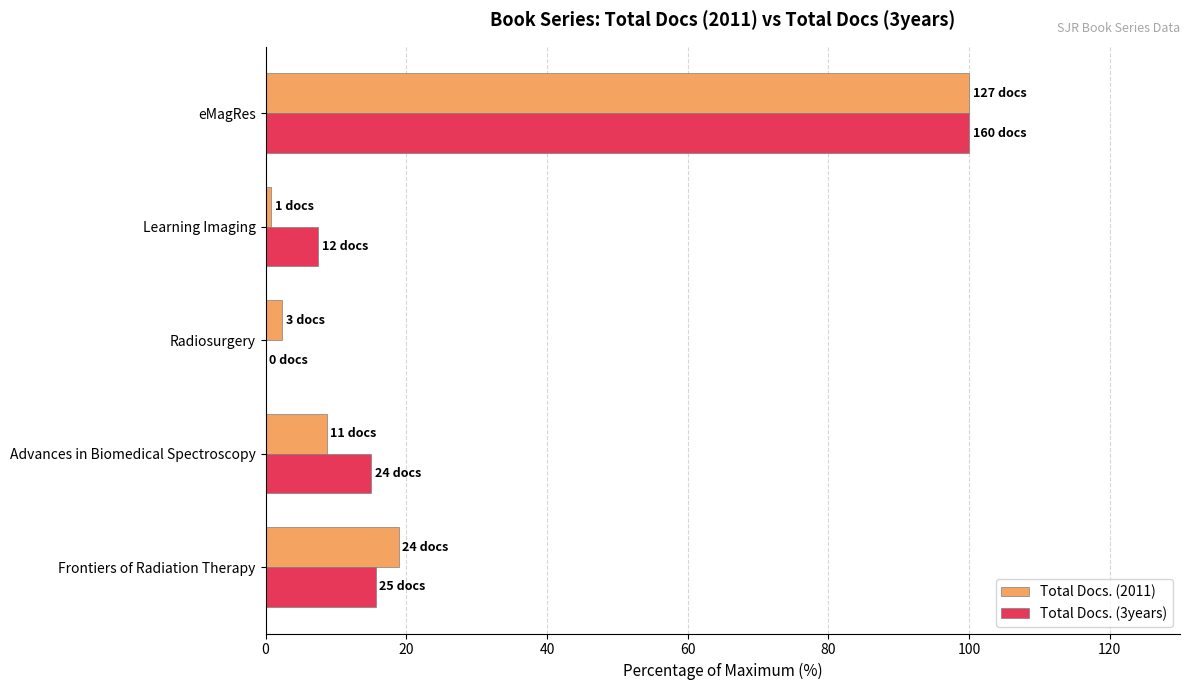

What is the greatest value displayed?

100.0